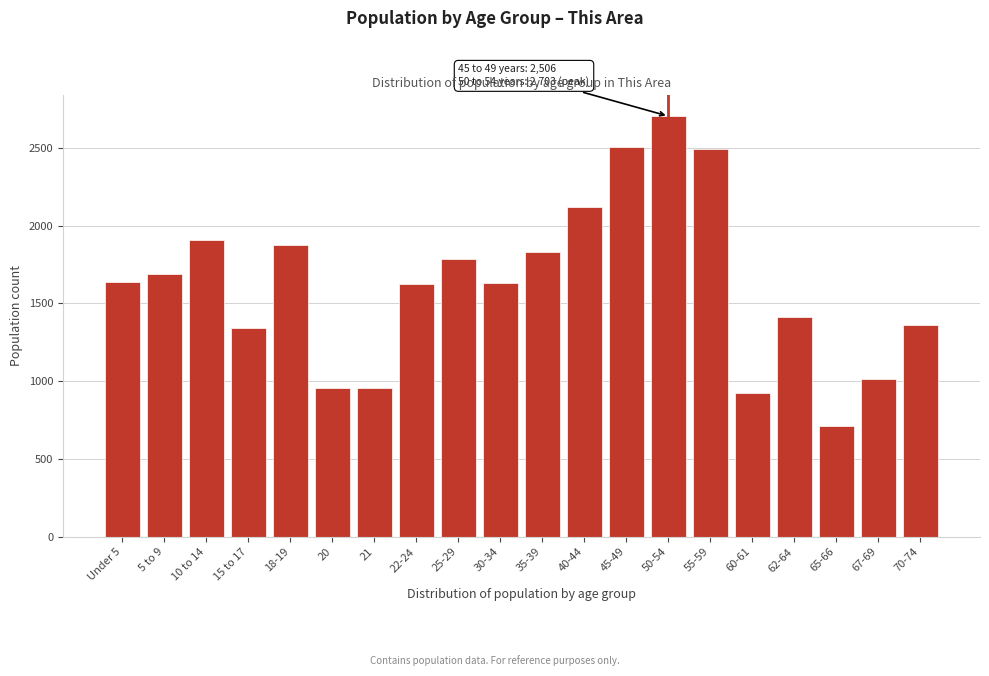

What value does the data have at 21, to the nearest 50?

950